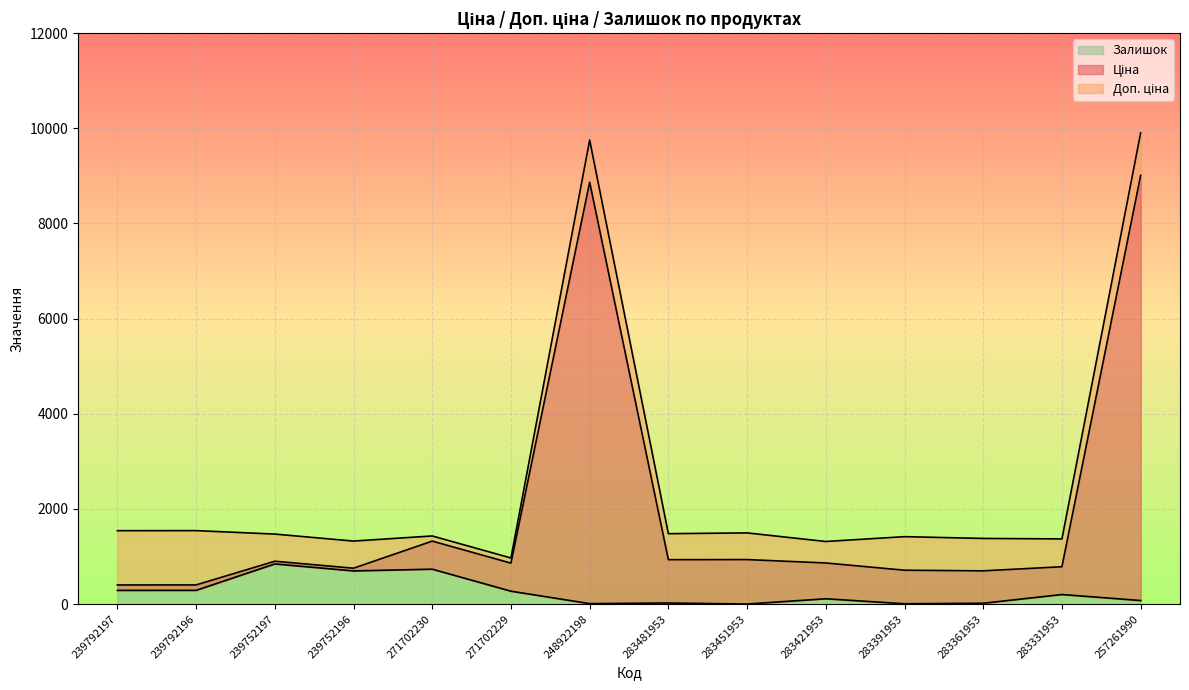

Which label corresponds to the largest value in the chart?

257261990